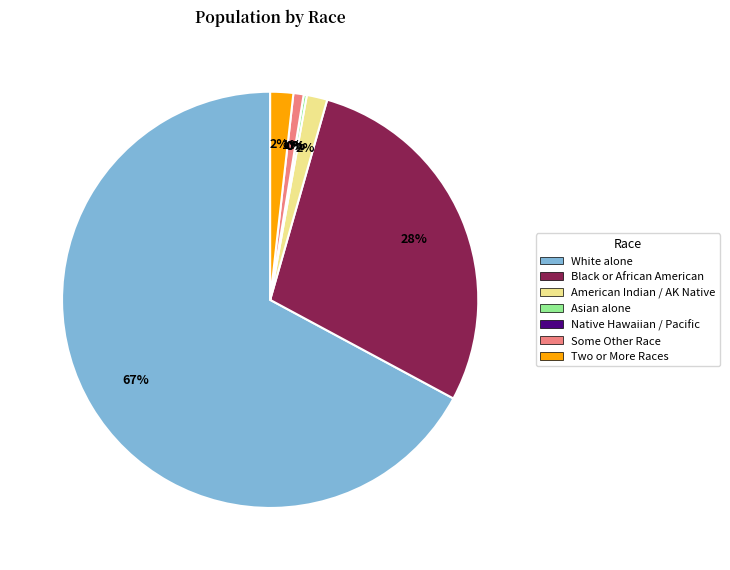

What portion of the pie excludes Black or African American alone?

71.6%